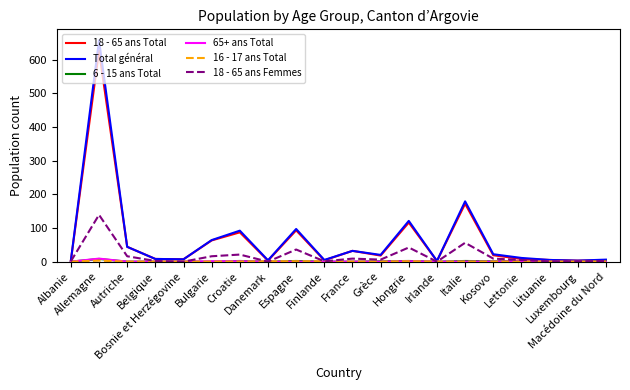

Which series has the widest spread of values?

Total général